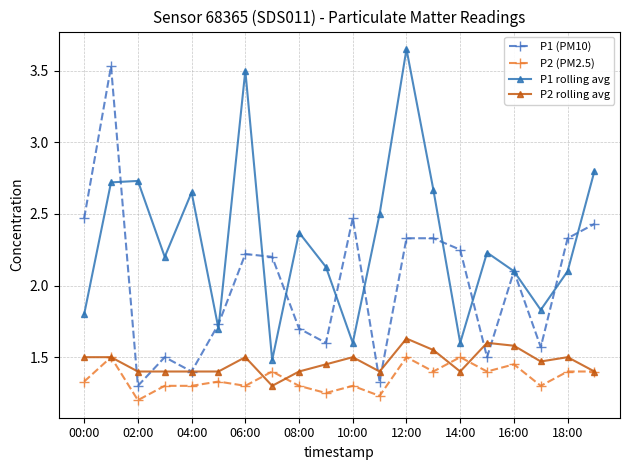

True or false: P2 (PM2.5) and P1 (PM10) cross at least once.

False